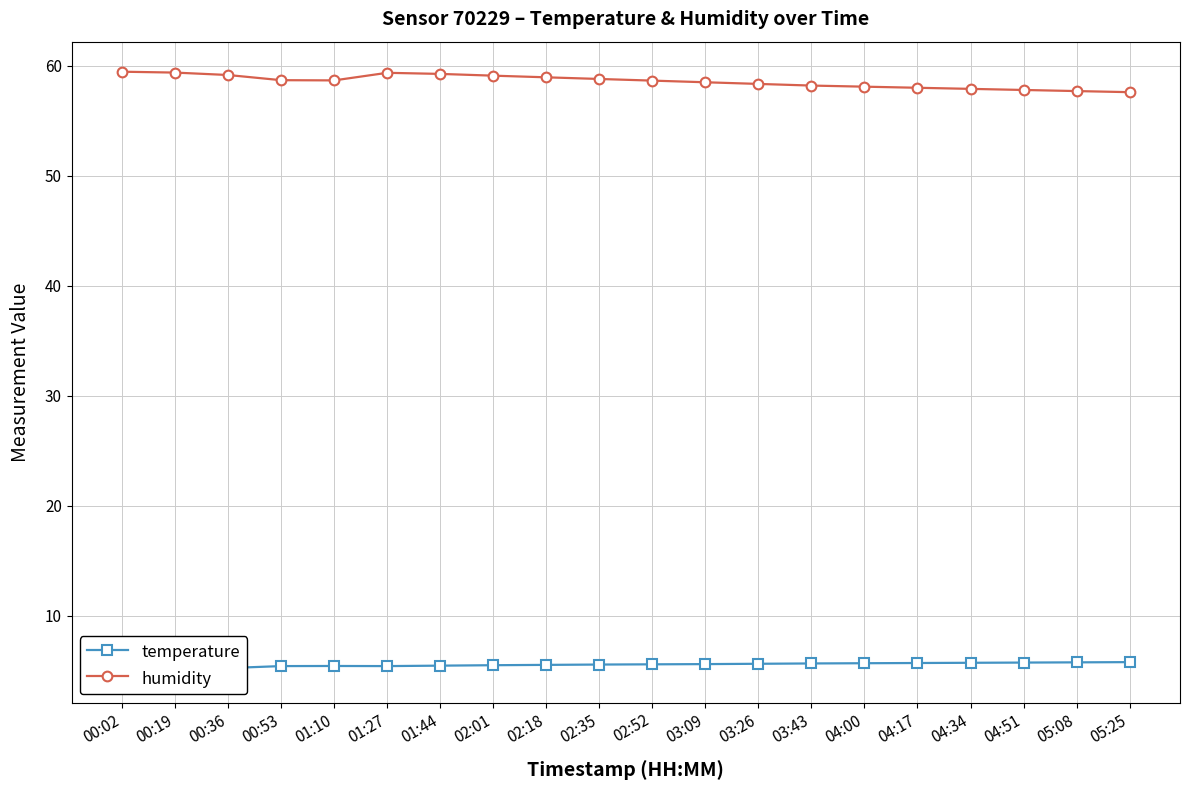

Reading left to right, transcribe all the data shown in this chart.

temperature: 4.9	5.1	5.3	5.4	5.5	5.4	5.5	5.5	5.5	5.6	5.6	5.6	5.7	5.7	5.7	5.7	5.7	5.8	5.8	5.8
humidity: 59.5	59.4	59.2	58.7	58.7	59.4	59.3	59.1	59.0	58.8	58.6	58.5	58.4	58.2	58.1	58.0	57.9	57.8	57.7	57.6